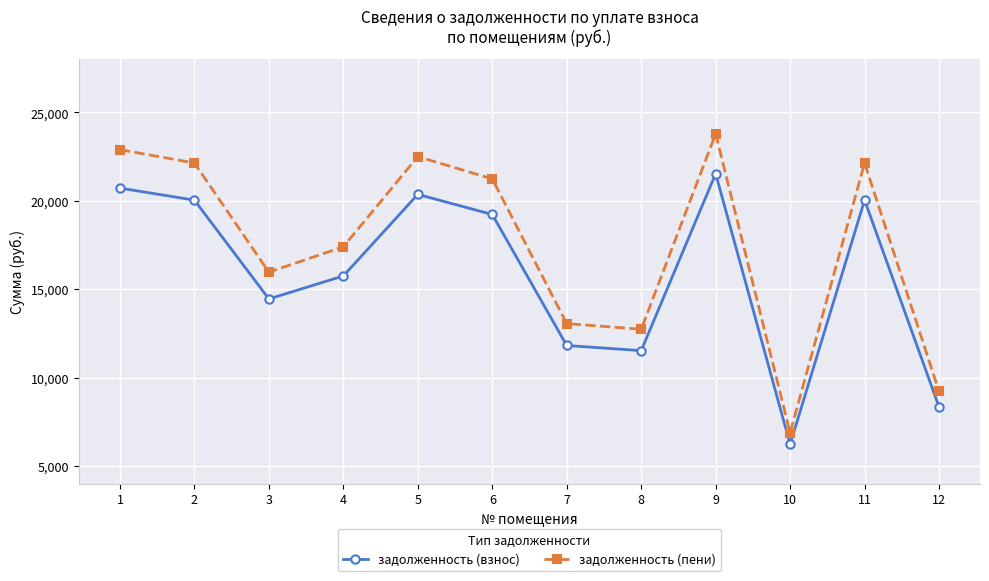

What is the value of the задолженность (взнос) point at the 7th from the left?

11824.2